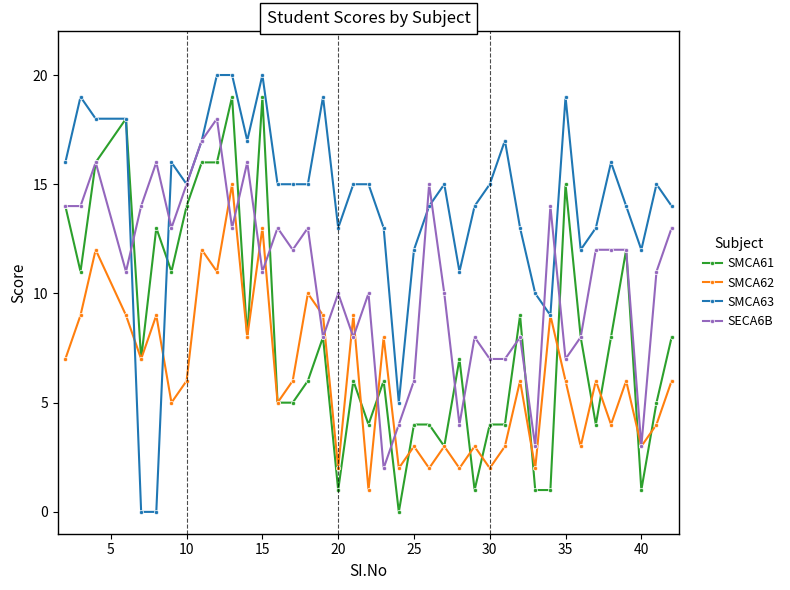

Which series has the largest total across all categories?

SMCA63